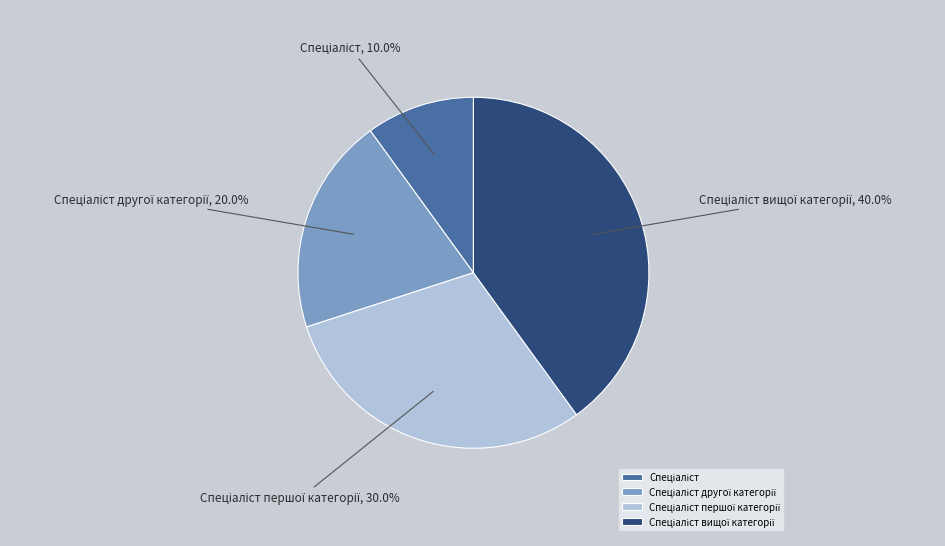

Is there any slice that represents more than half of the pie?

No